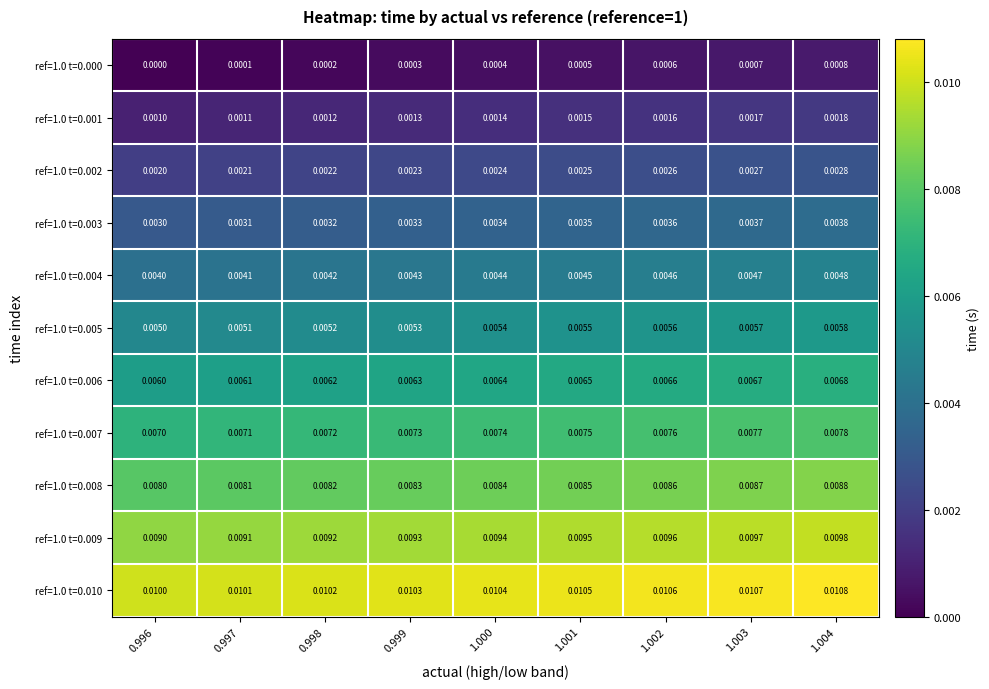

Is the value of ref=1.0 t=0.001 at 0.999 greater than the value of ref=1.0 t=0.000 at 0.998?

Yes